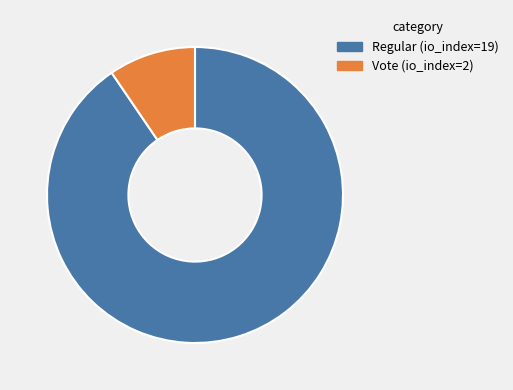

Which category has the smallest portion of the pie?

Vote (io_index=2)